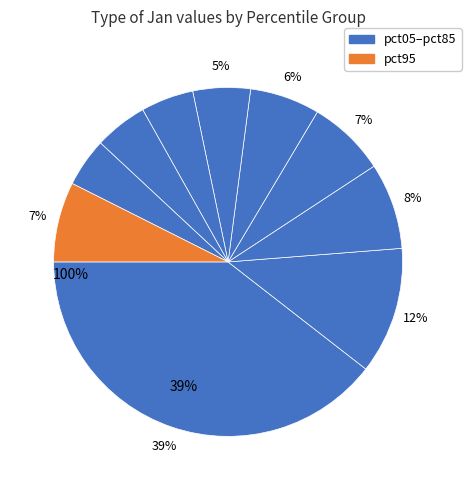

How many slices are in this pie chart?

10